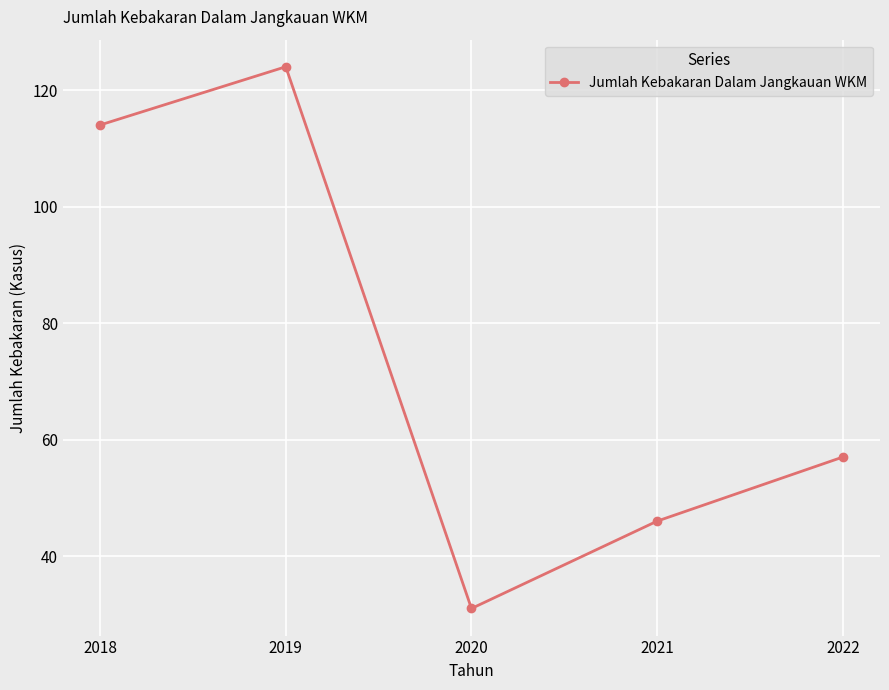

What is the maximum value shown in the chart?

124